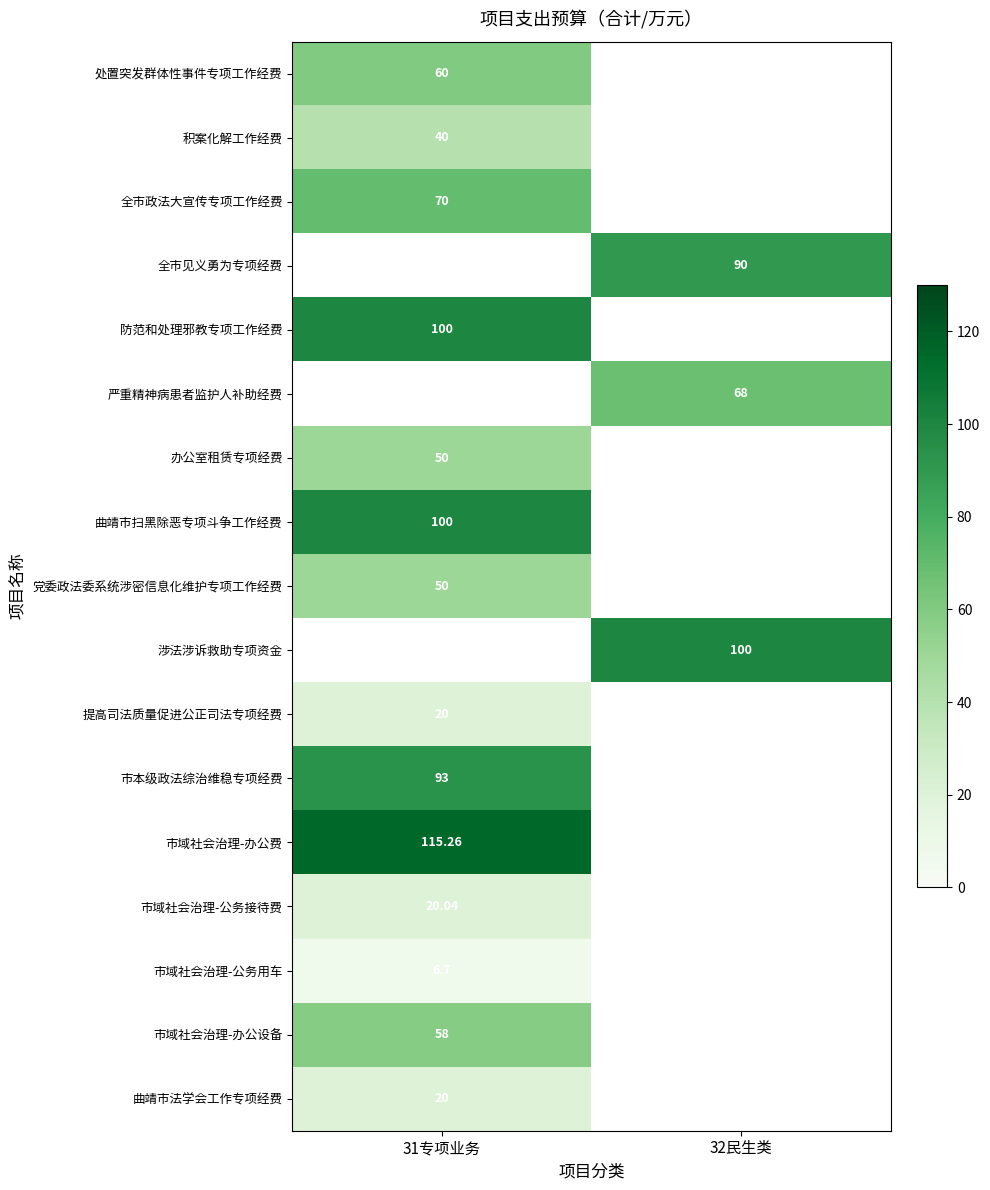

The value of 严重精神病患者监护人补助经费 at 32民生类 is 68.0. True or false?

True